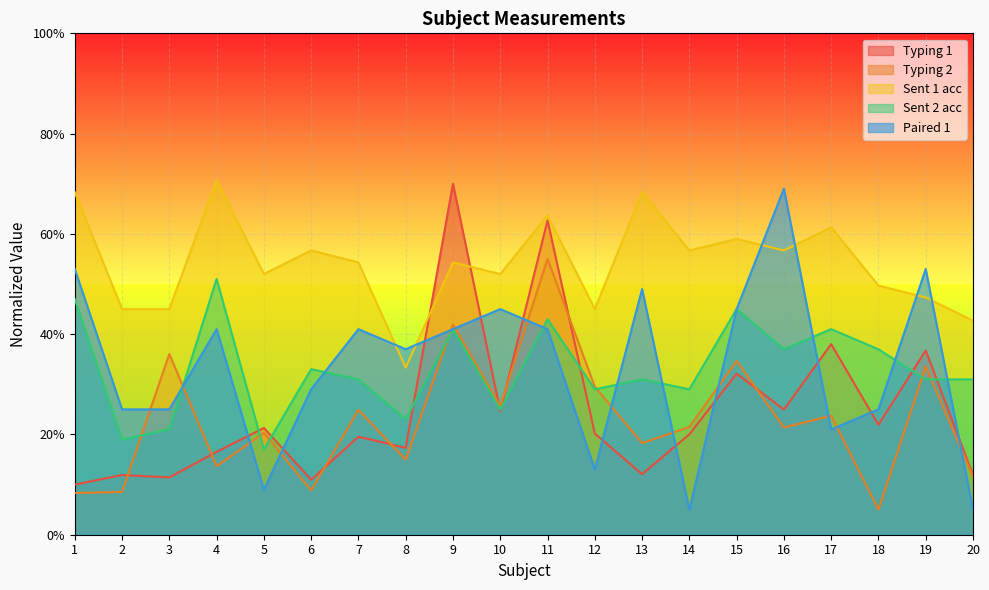

Between 7 and 18, which series saw the biggest shift?

Typing 2